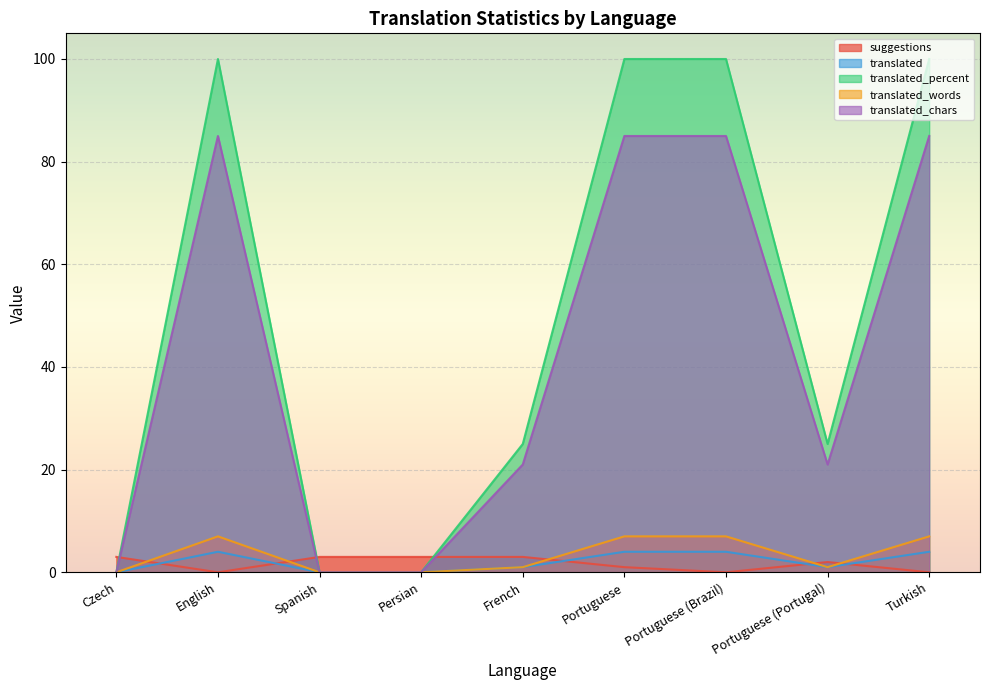

The value of translated at Spanish is -2. True or false?

False